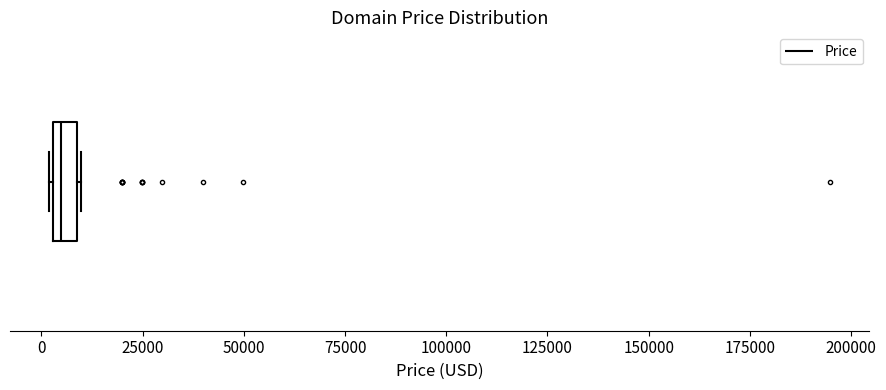

Where is the left edge of the box on the x-axis? The values are not printed on the chart, so give them approximately, as read against the axis.

5000